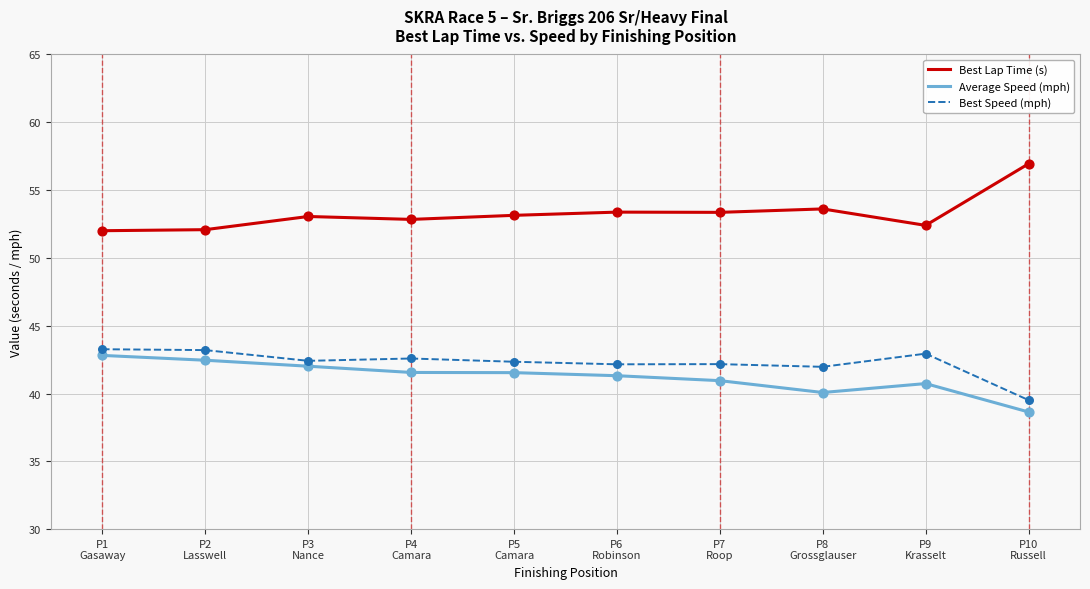

What is the total value across all series at P10
Russell?

135.1